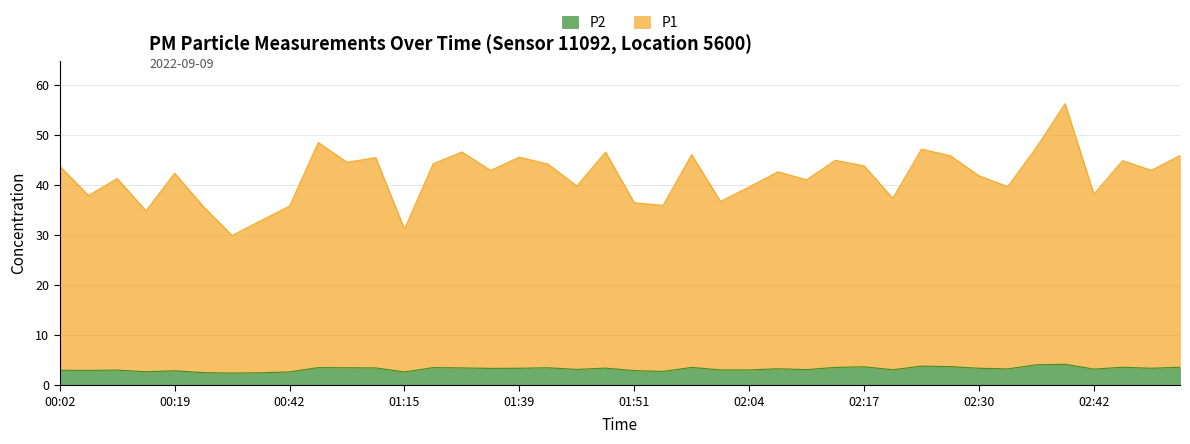

What are all the series names shown in the legend?

P2, P1